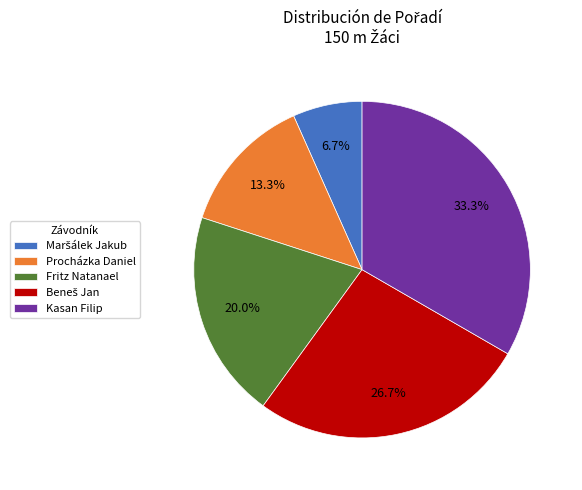

How much of the chart is everything except Procházka Daniel?

86.7%